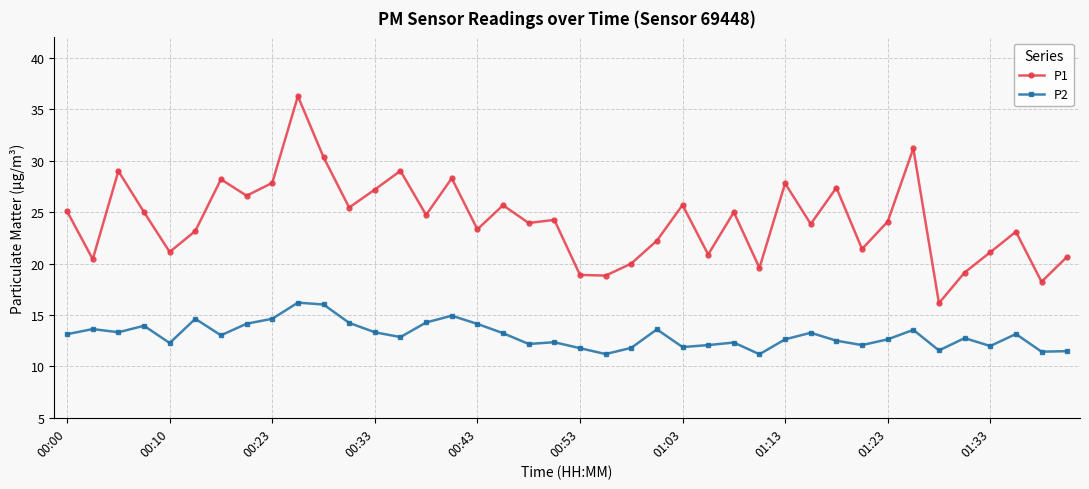

What is the value of the P2 point at the 11th from the left?

16.0